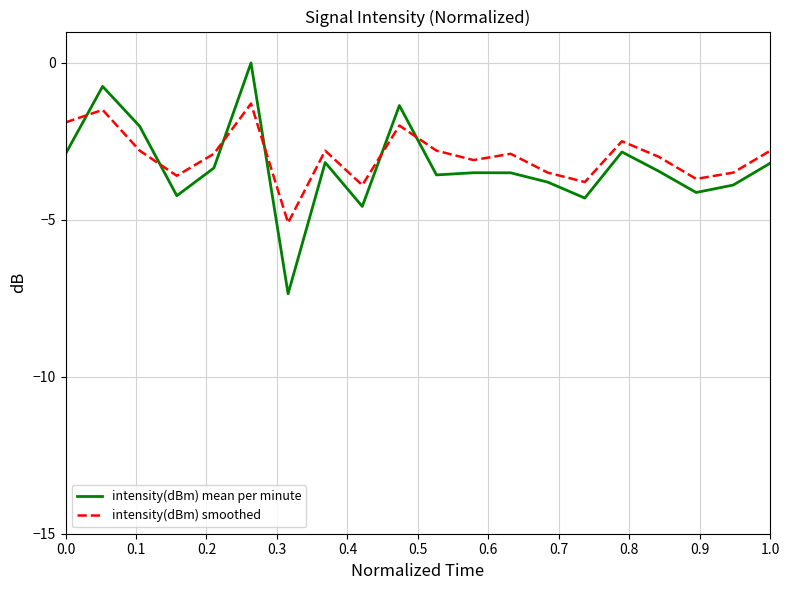

In intensity(dBm) smoothed, how many points are lower than both neighbors (excluding endpoints)?

6